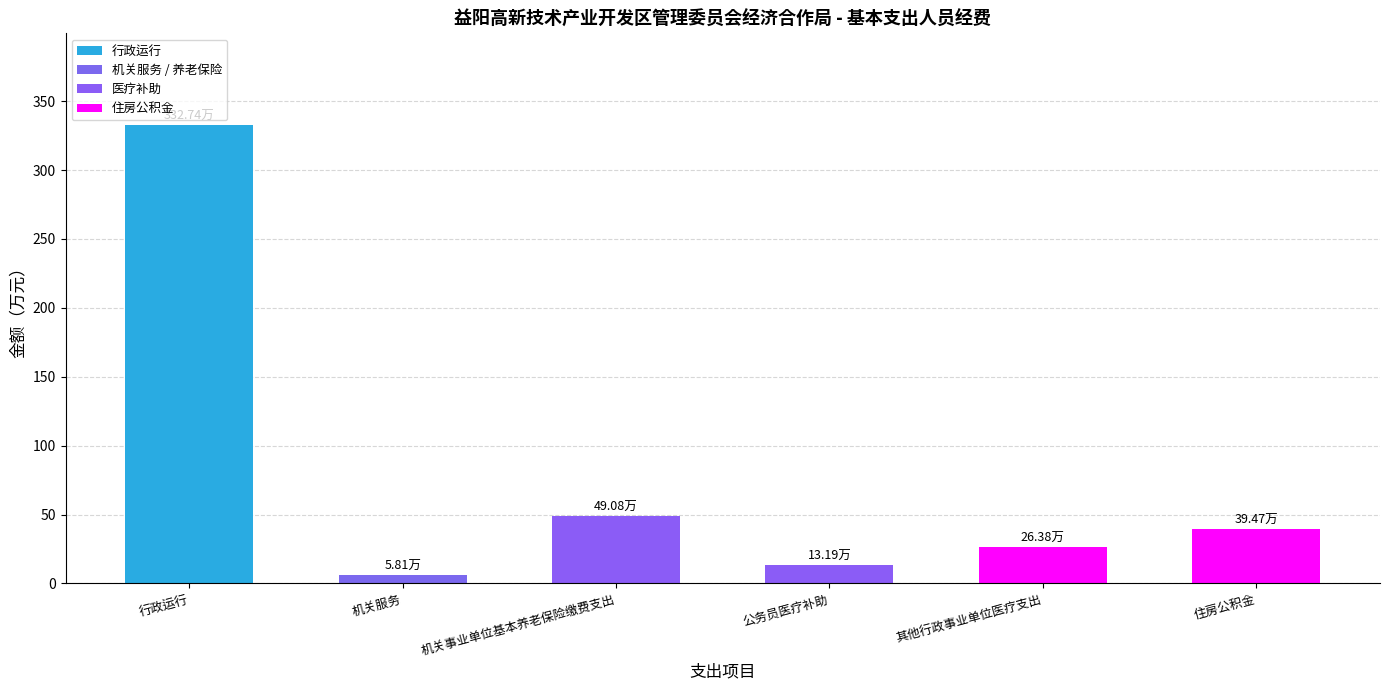

What is the label of the 5th bar from the right?

机关服务